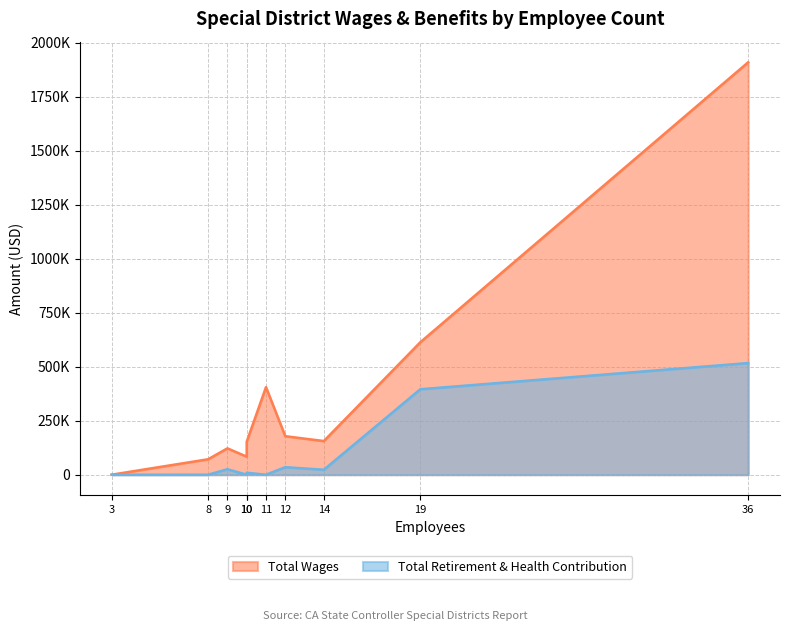

True or false: Total Retirement & Health Contribution and Total Wages intersect in this chart.

False